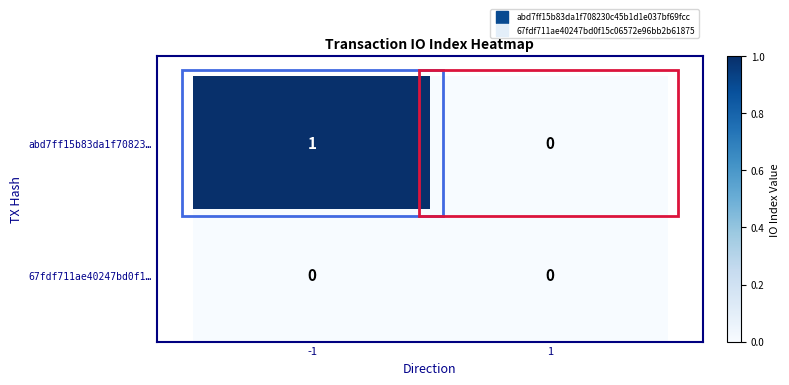

Between -1 and 1, which series saw the biggest shift?

abd7ff15b83da1f70823…